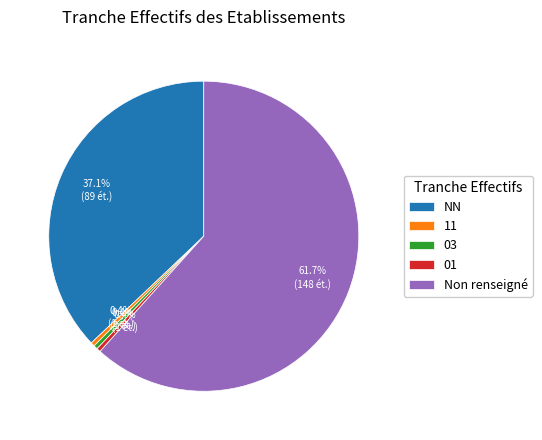

Which category has the biggest portion of the pie?

Non renseigné